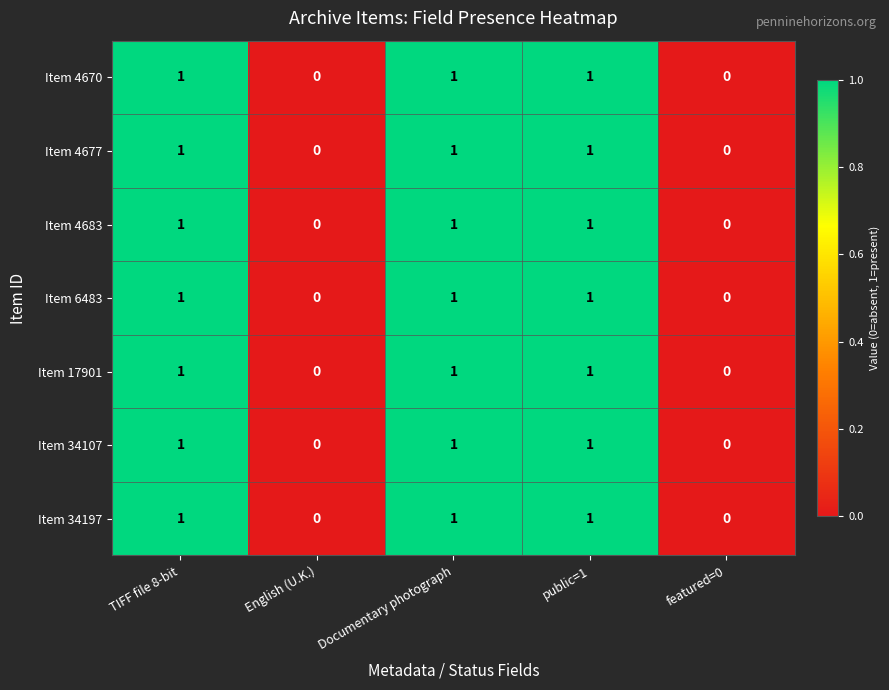

What is the total value across all series at Documentary photograph?

7